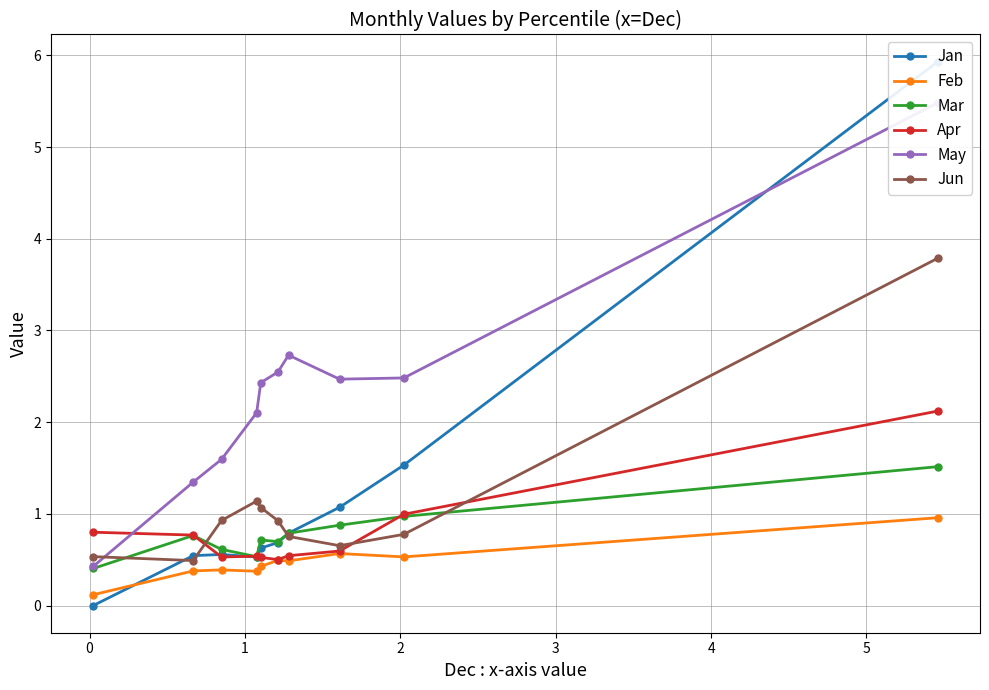

What is the maximum value for Jun?

3.8